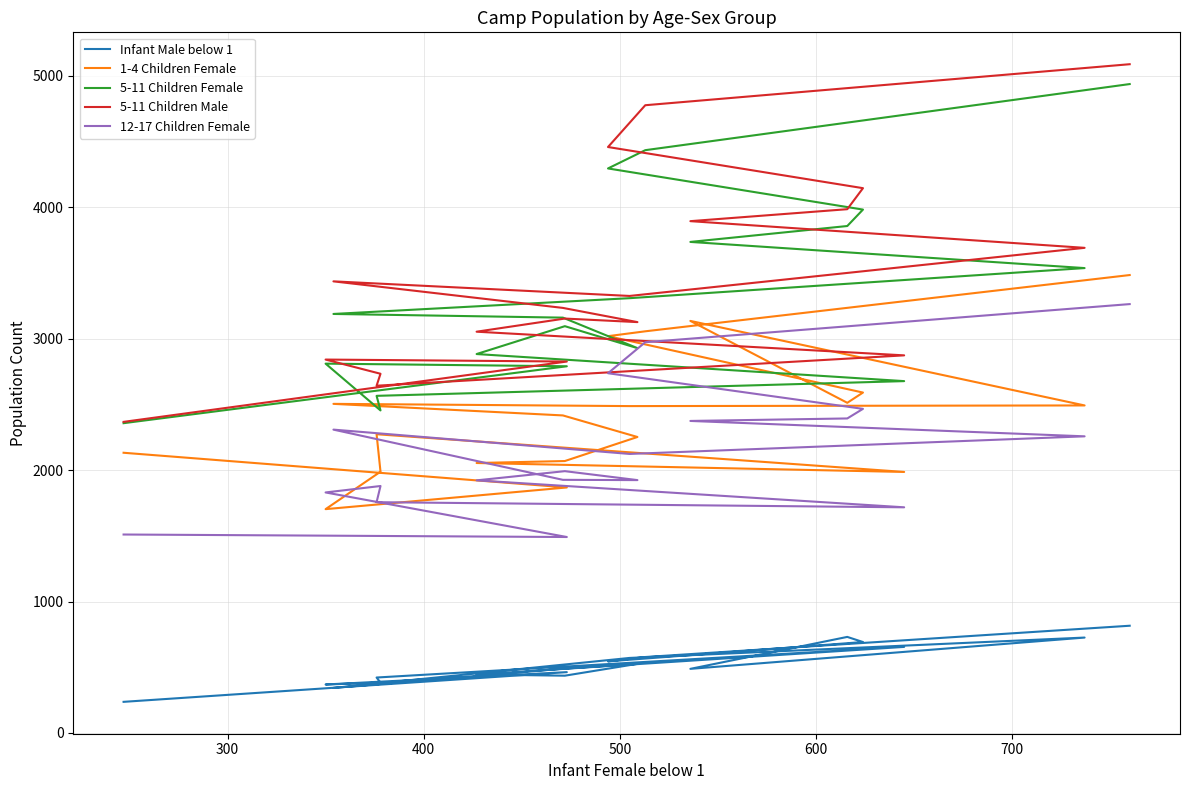

True or false: 1-4 Children Female and 5-11 Children Male cross at least once.

False